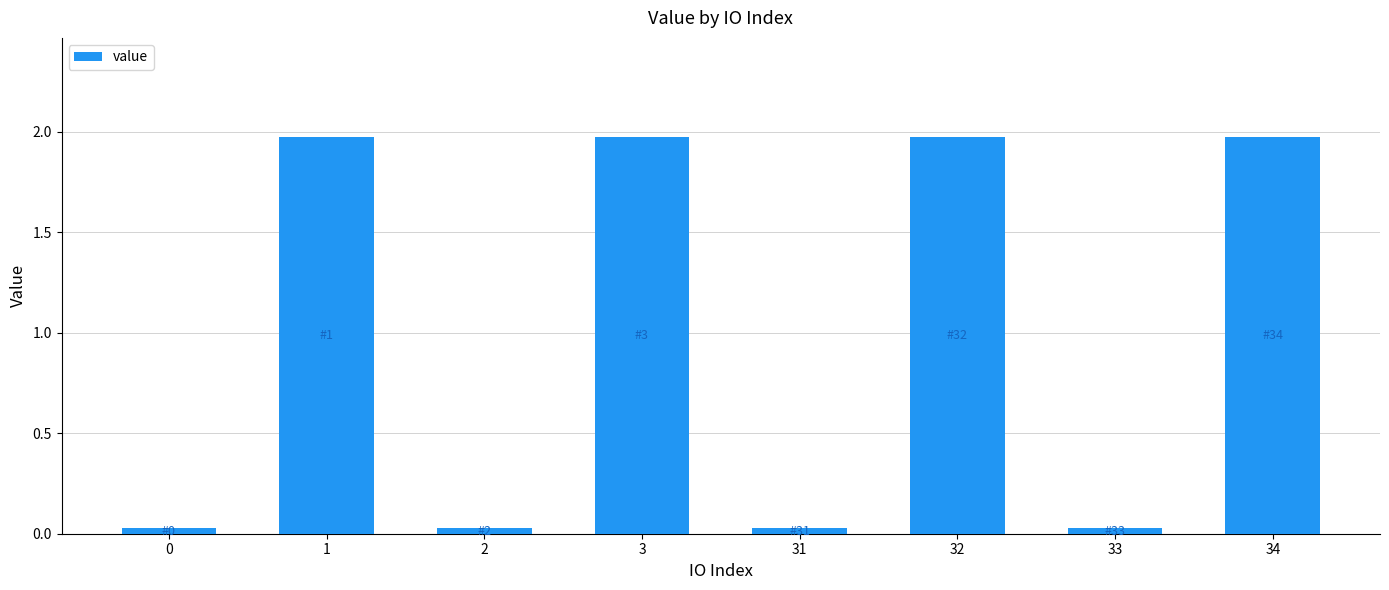

What is the average value?

1.0